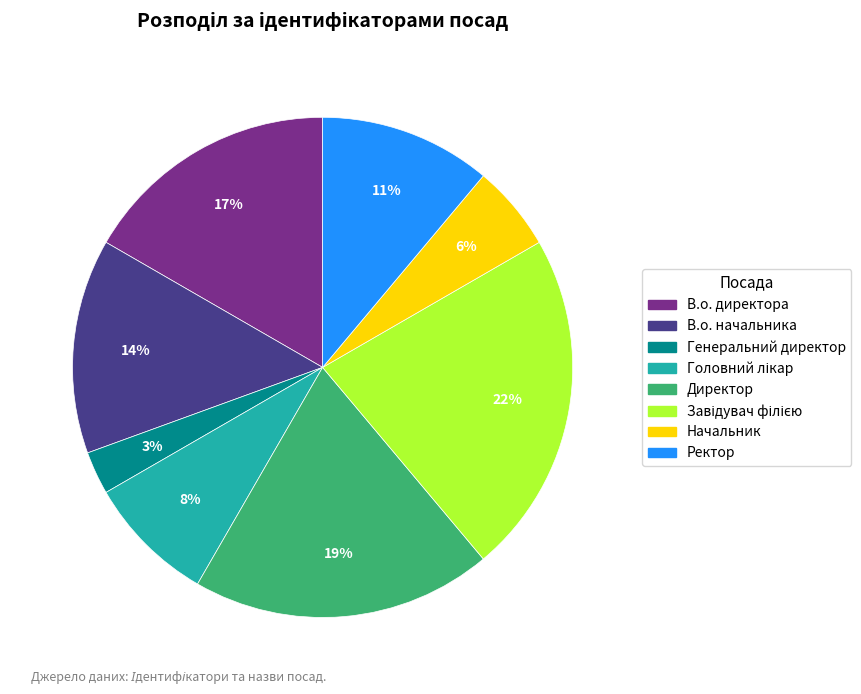

To the nearest percent, what is the average slice percentage?

12%